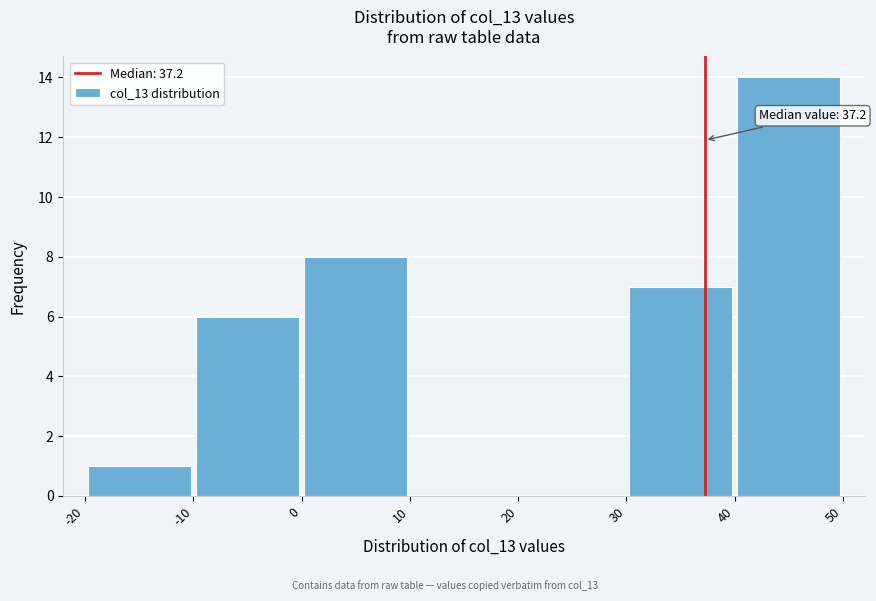

Which range on the x-axis has the tallest bar?

40 to 50